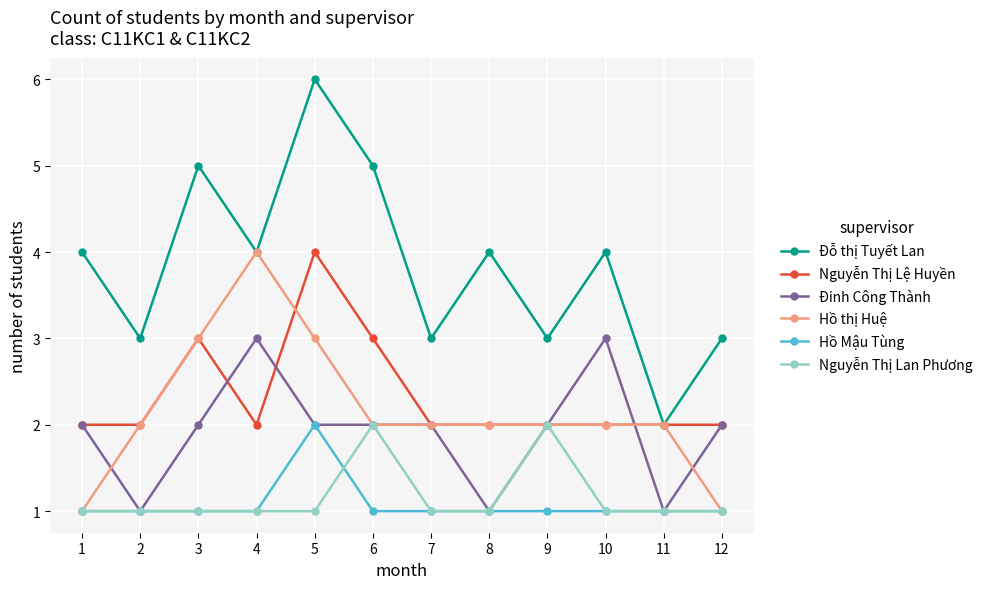

Reading left to right, list all the values displayed in this chart.

Đỗ thị Tuyết Lan: 1=4	2=3	3=5	4=4	5=6	6=5	7=3	8=4	9=3	10=4	11=2	12=3
Nguyễn Thị Lệ Huyền: 1=2	2=2	3=3	4=2	5=4	6=3	7=2	8=2	9=2	10=2	11=2	12=2
Đinh Công Thành: 1=2	2=1	3=2	4=3	5=2	6=2	7=2	8=1	9=2	10=3	11=1	12=2
Hồ thị Huệ: 1=1	2=2	3=3	4=4	5=3	6=2	7=2	8=2	9=2	10=2	11=2	12=1
Hồ Mậu Tùng: 1=1	2=1	3=1	4=1	5=2	6=1	7=1	8=1	9=1	10=1	11=1	12=1
Nguyễn Thị Lan Phương: 1=1	2=1	3=1	4=1	5=1	6=2	7=1	8=1	9=2	10=1	11=1	12=1